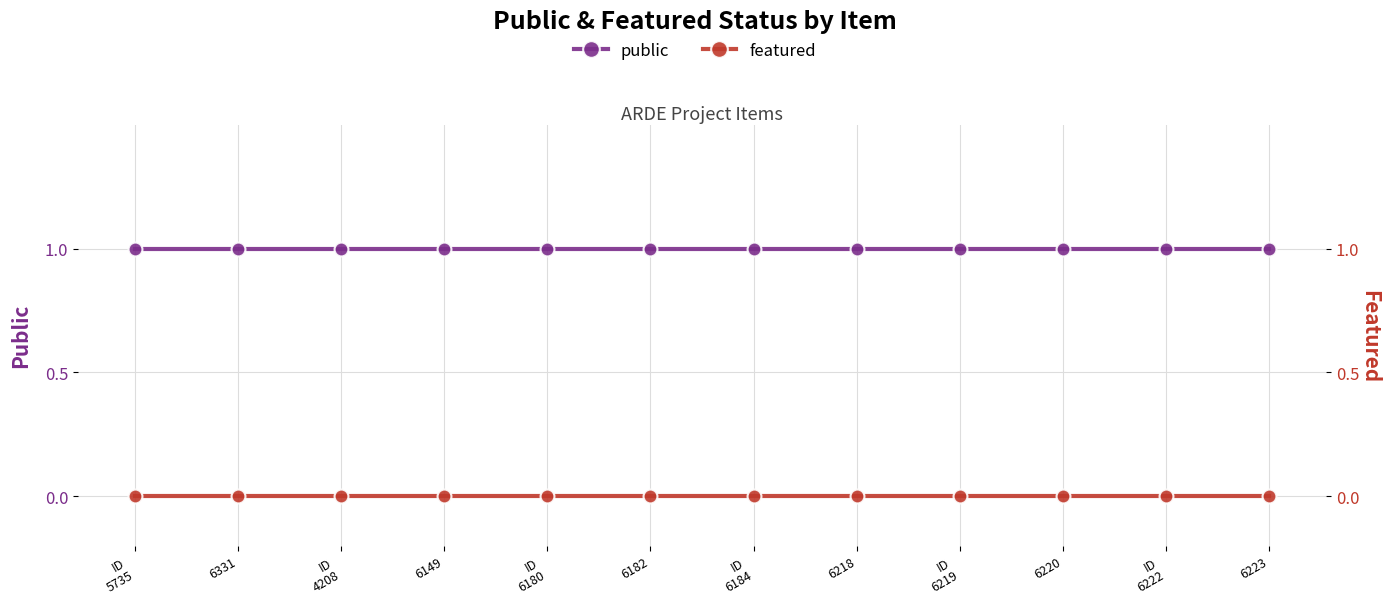

True or false: public and featured intersect in this chart.

False